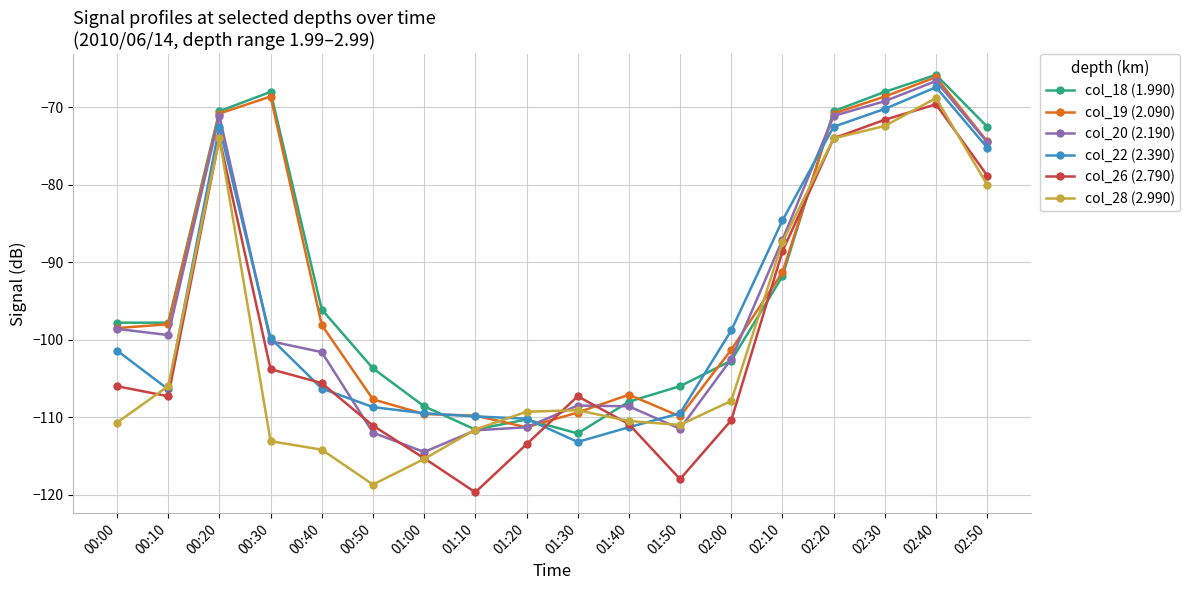

The col_19 (2.090) series shows -195.3 at 01:00. True or false?

False